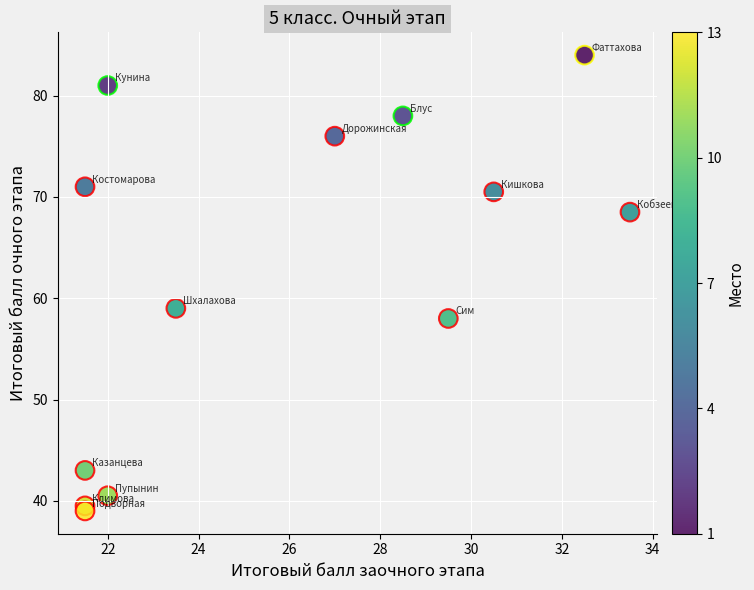

What Y value in the scatter plot is closest to 61?

59.0